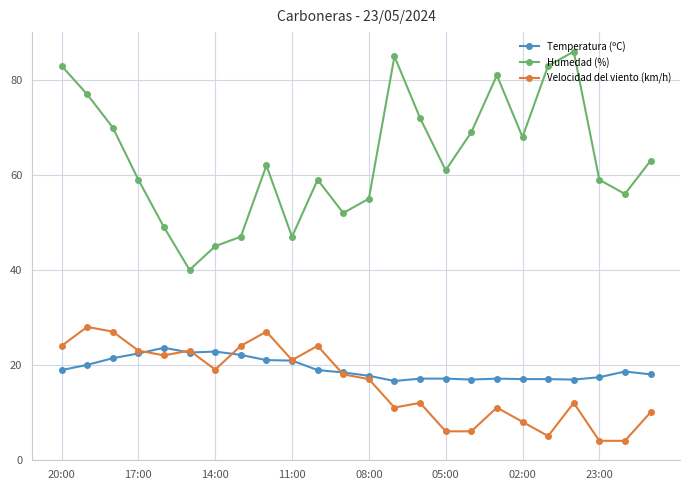

Count the number of categories in the chart.

24